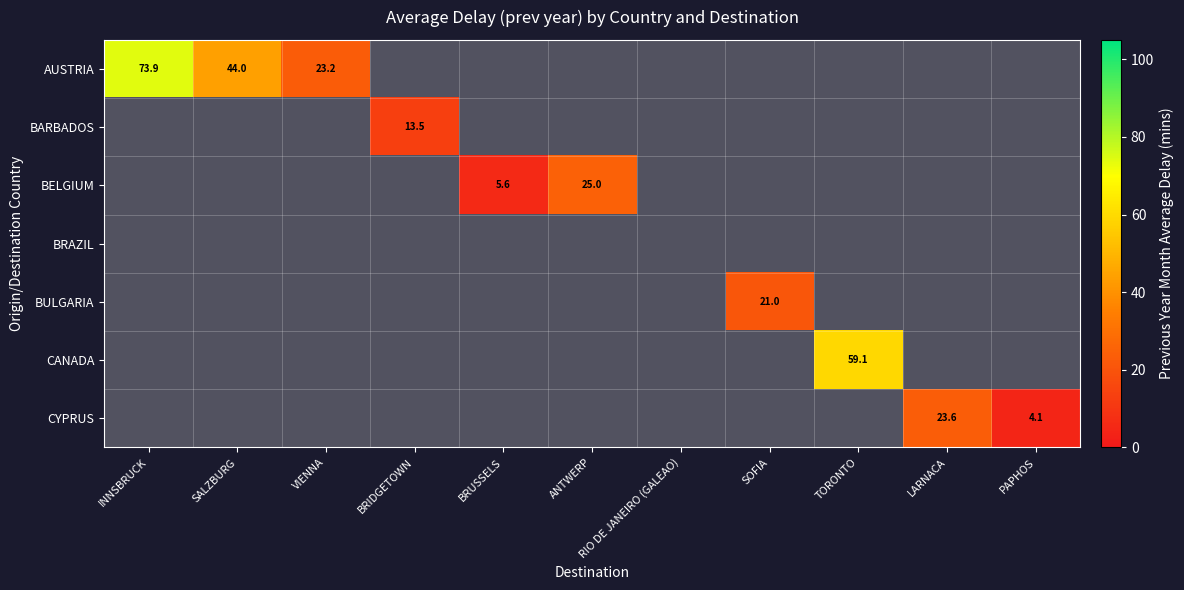

What is the greatest value displayed?

73.9